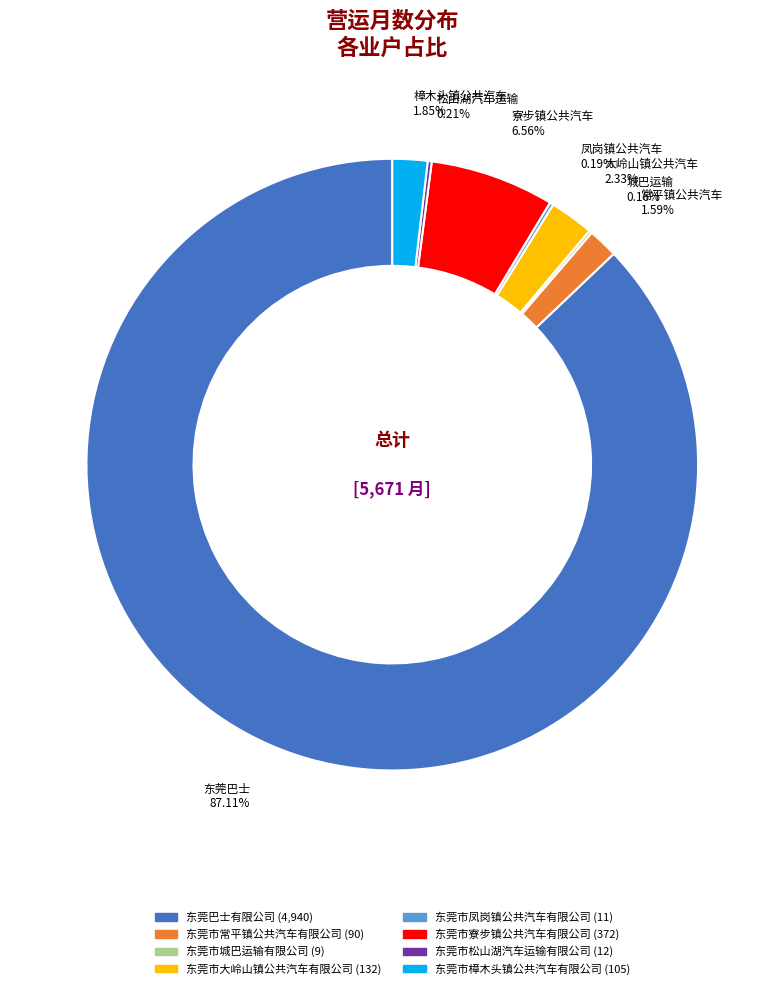

What is the largest slice in the pie chart?

东莞巴士有限公司